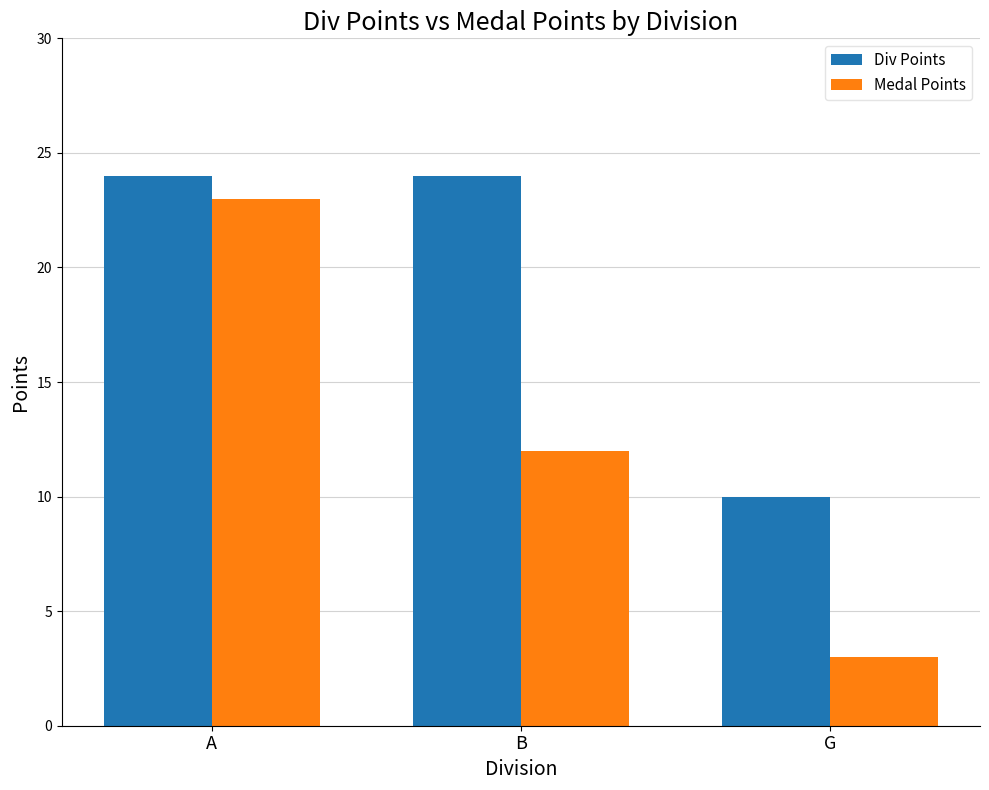

What is the average value of the Div Points series?

19